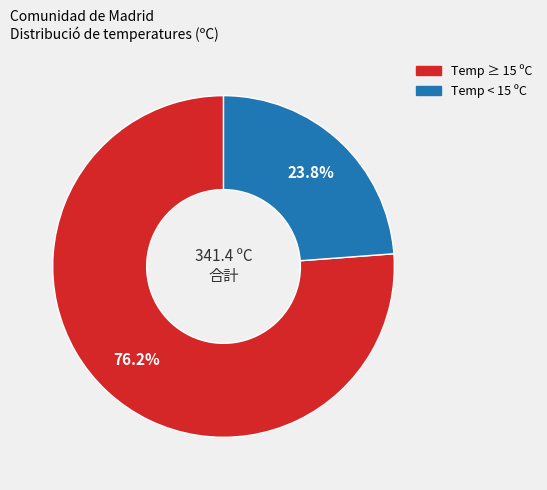

Is there a majority slice in this chart?

Yes